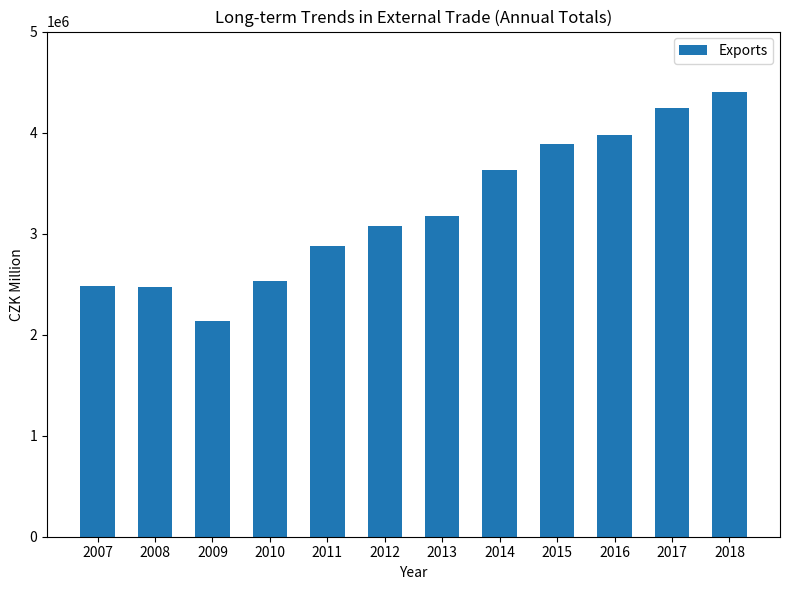

How many distinct data groups are displayed?

1